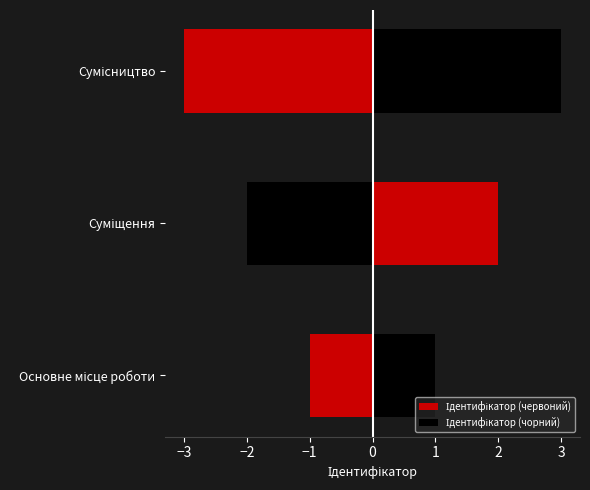

Is it true that the value at Сумісництво is 3?

True